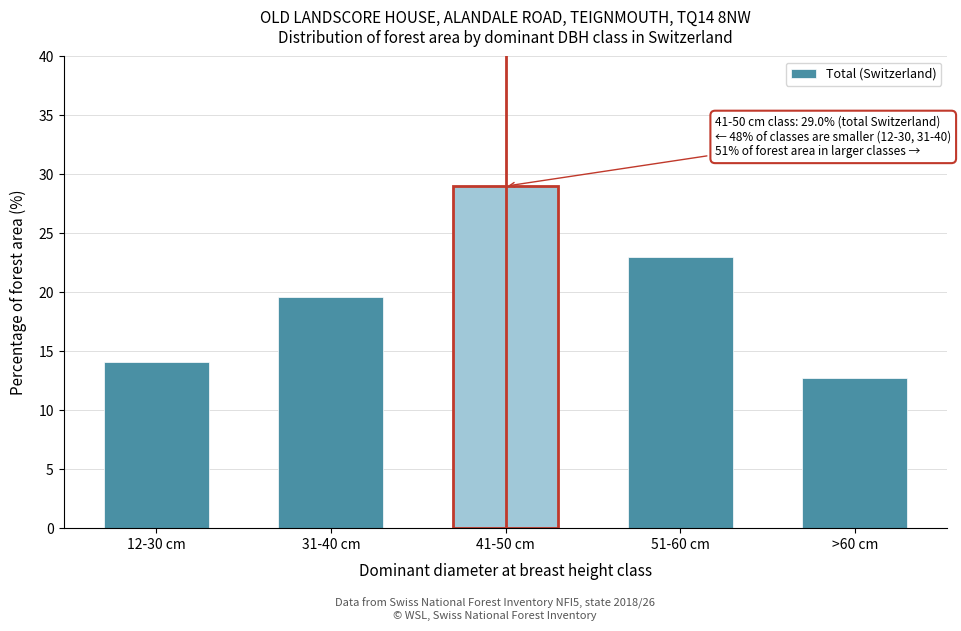

Reading left to right, list all the values displayed in this chart.

12-30 cm=14.1	31-40 cm=19.6	41-50 cm=29.0	51-60 cm=23.0	>60 cm=12.7